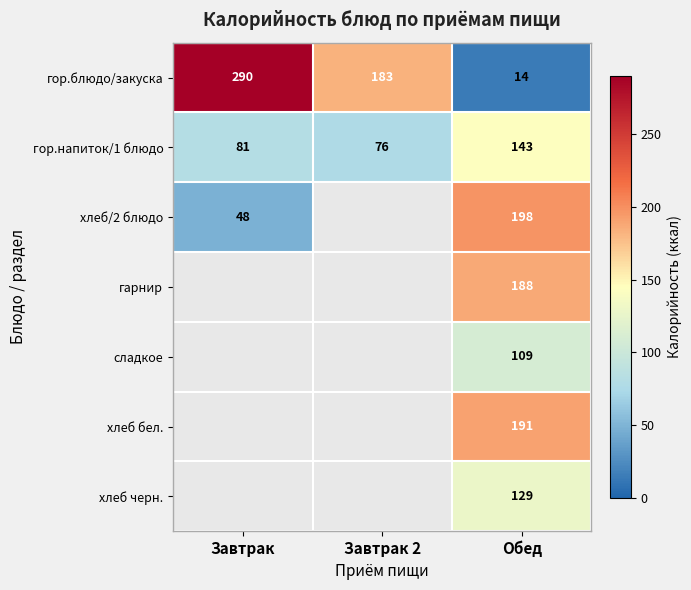

What is the minimum value for гор.напиток/1 блюдо?

76